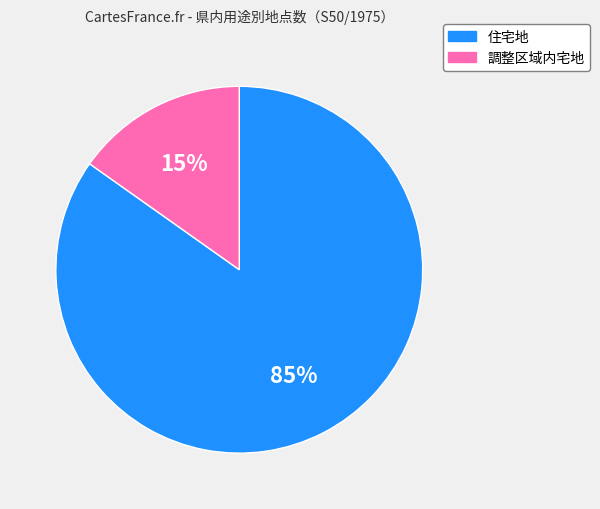

How many slices are in this pie chart?

2